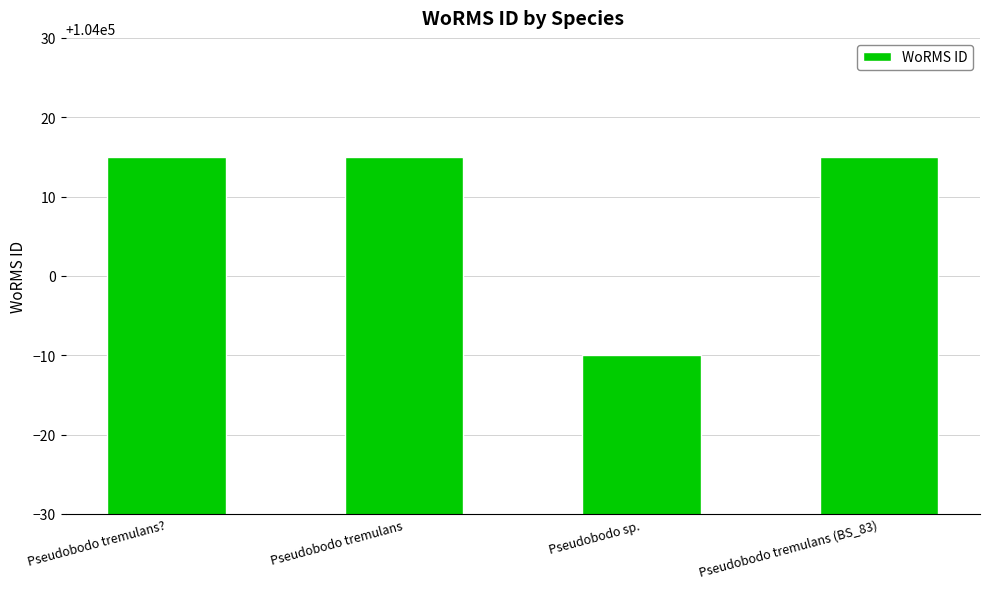

What value does the data have at Pseudobodo sp.?

103990